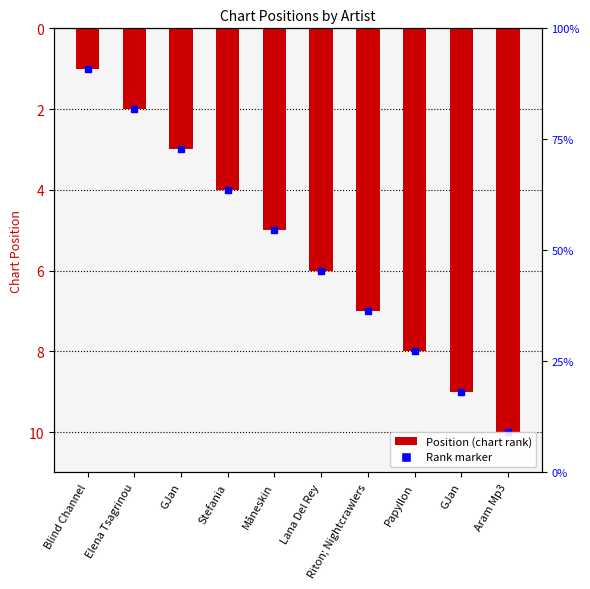

True or false: the data shows 10 at Lana Del Rey.

False